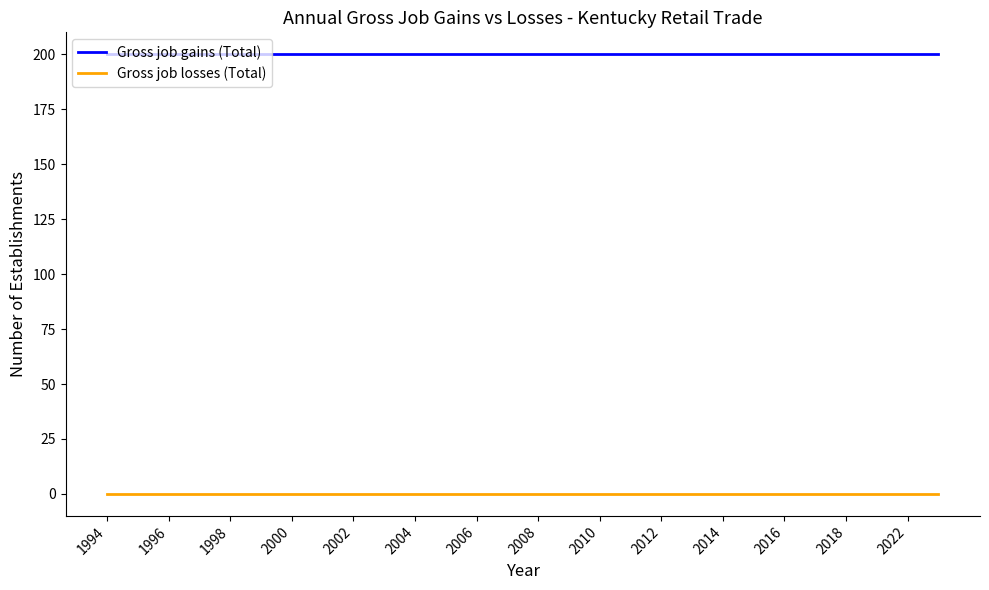

Reading left to right, extract all data points from this chart.

Gross job gains (Total): 200	200	200	200	200	200	200	200	200	200	200	200	200	200	200	200	200	200	200	200	200	200	200	200	200	200	200	200
Gross job losses (Total): 0	0	0	0	0	0	0	0	0	0	0	0	0	0	0	0	0	0	0	0	0	0	0	0	0	0	0	0